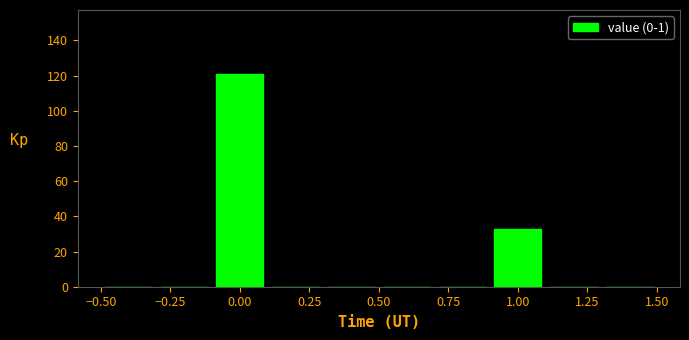

Reading left to right, list every bar in this chart as the range it spans on the x-axis followed by its height. The values are not printed on the chart, so give them approximately, as read against the axis.

-0.5 to -0.3: 0
-0.3 to -0.1: 0
-0.1 to 0.1: 122
0.1 to 0.3: 0
0.3 to 0.5: 0
0.5 to 0.7: 0
0.7 to 0.9: 0
0.9 to 1.1: 34
1.1 to 1.3: 0
1.3 to 1.5: 0